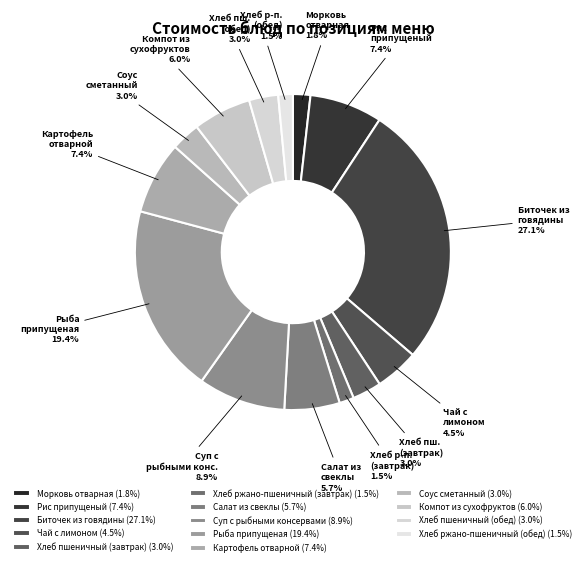

Is there a majority slice in this chart?

No